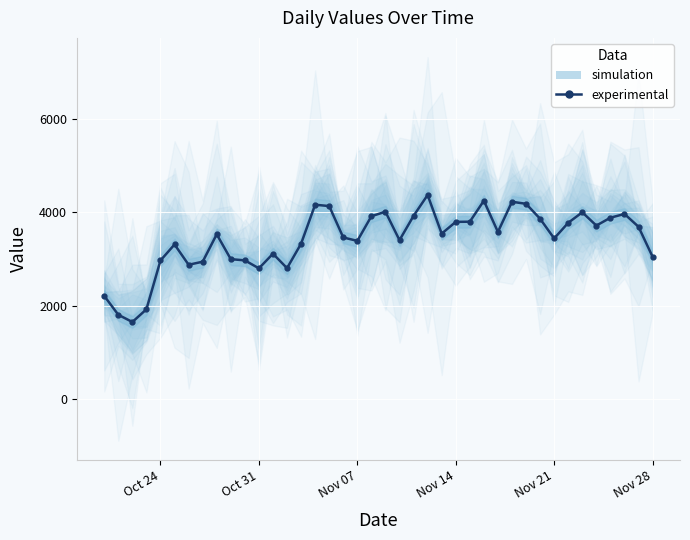

Read the value at Oct 31.

2798.4